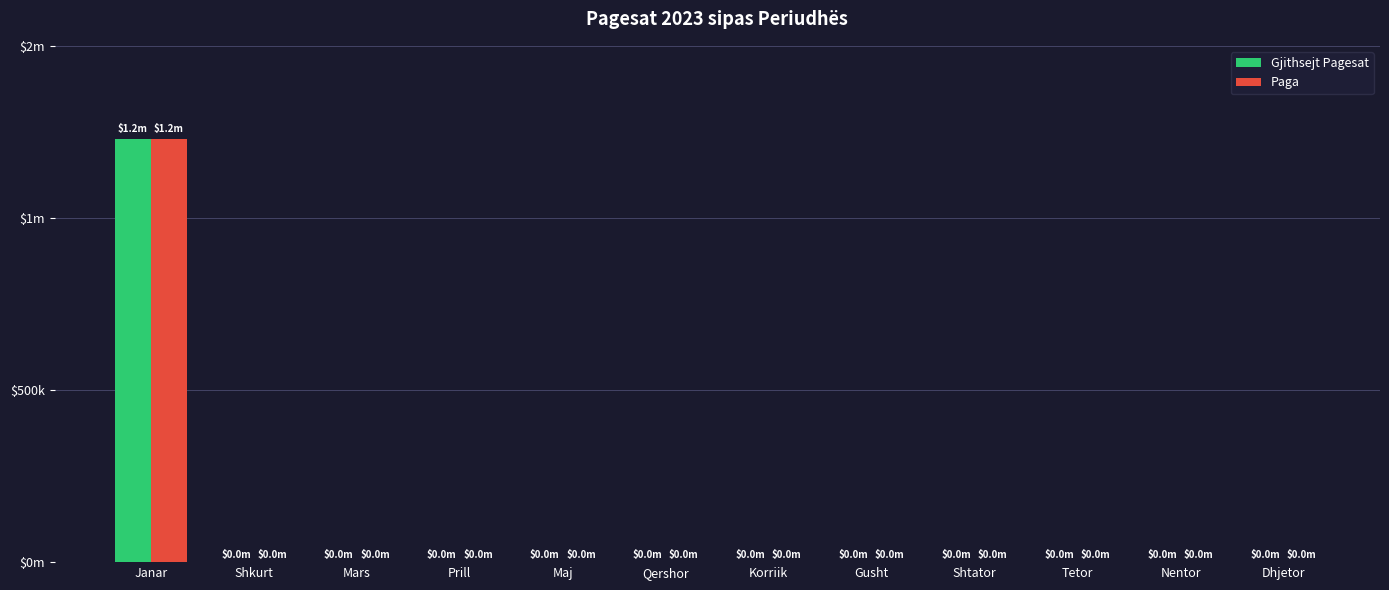

Does the chart contain stacked bars?

No